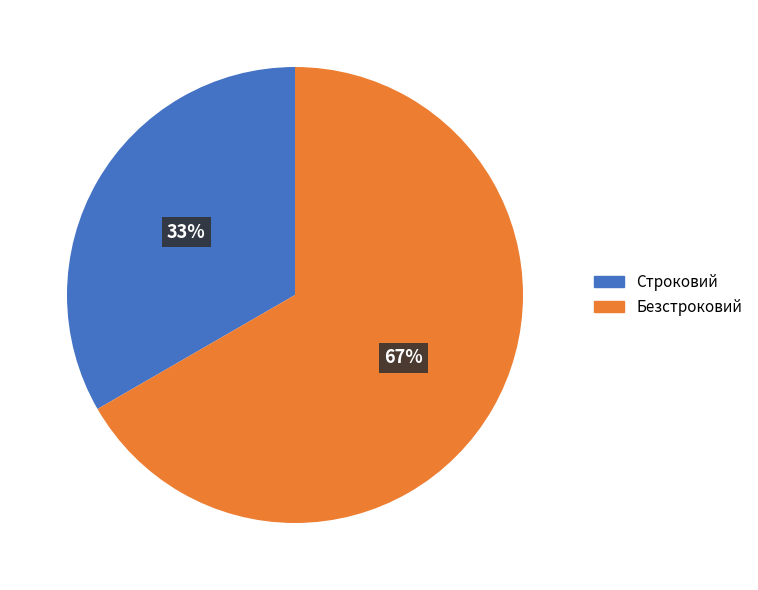

To the nearest percent, what percentage of the pie is Строковий?

33%